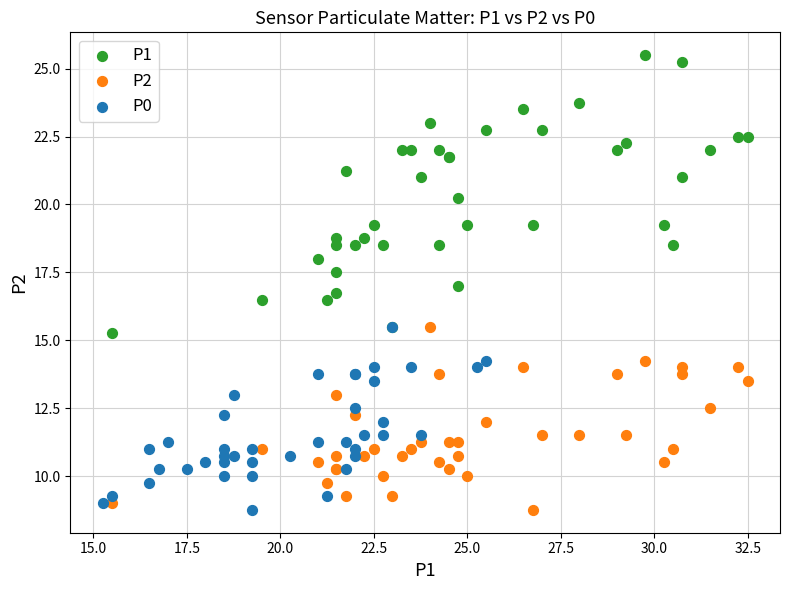

Which series reaches the maximum Y coordinate?

P1